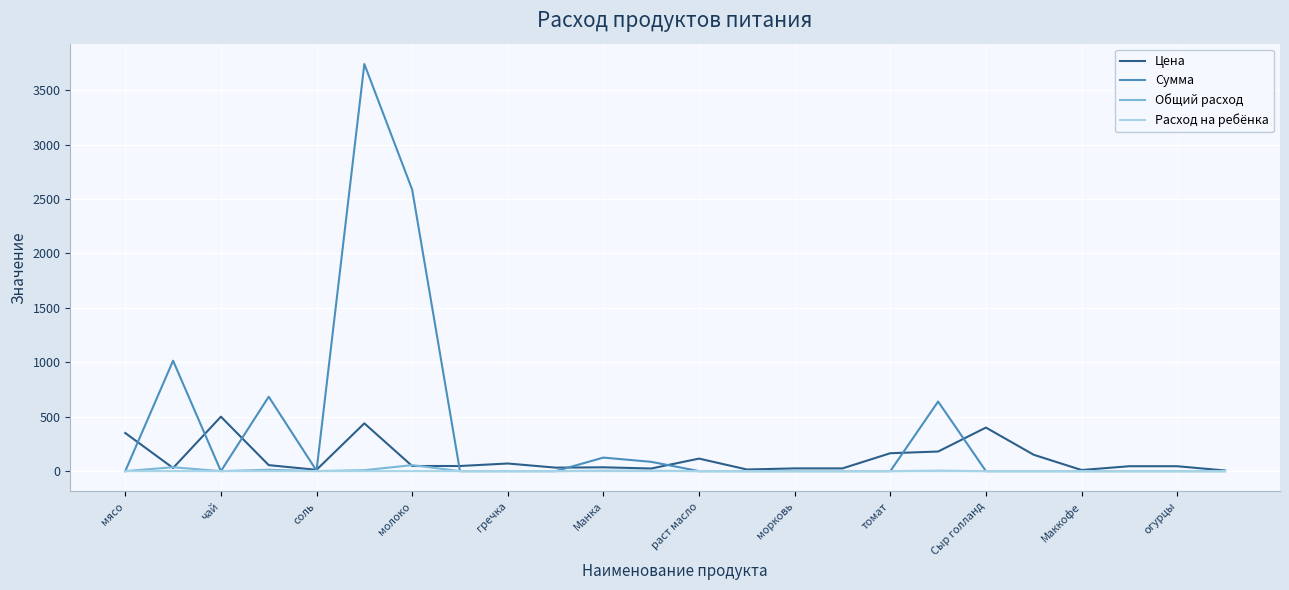

Which series has the largest total across all categories?

Сумма